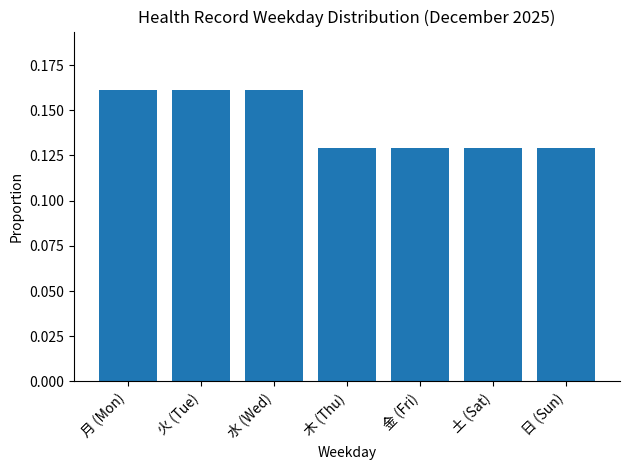

What is the label of the 6th bar from the right?

火 (Tue)